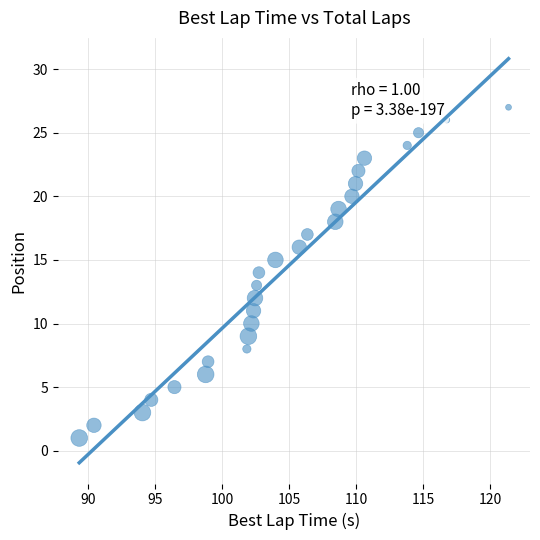

What is the range of Y values (max minus min)?

26